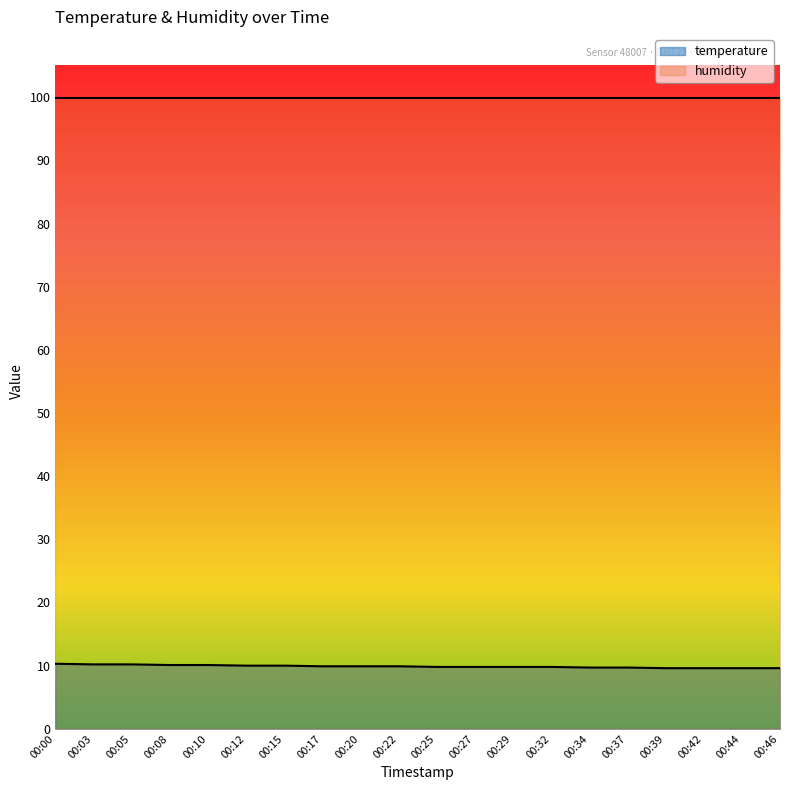

What is the greatest value displayed?

99.9